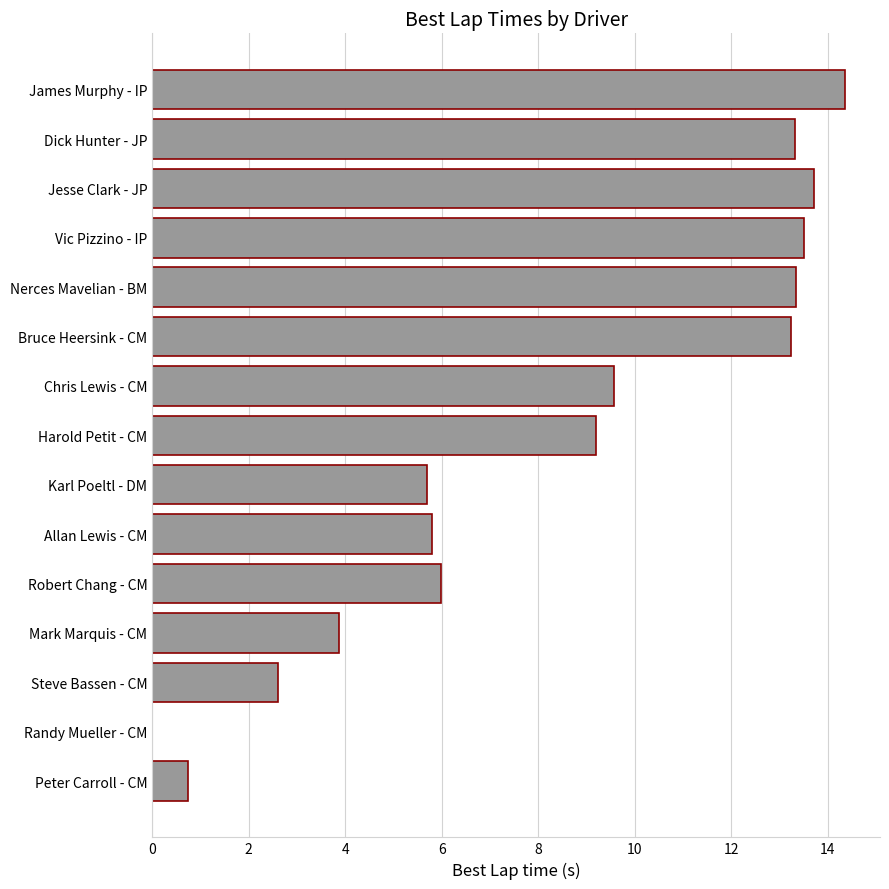

What is the sum of the values at Bruce Heersink - CM and Mark Marquis - CM?

17.1